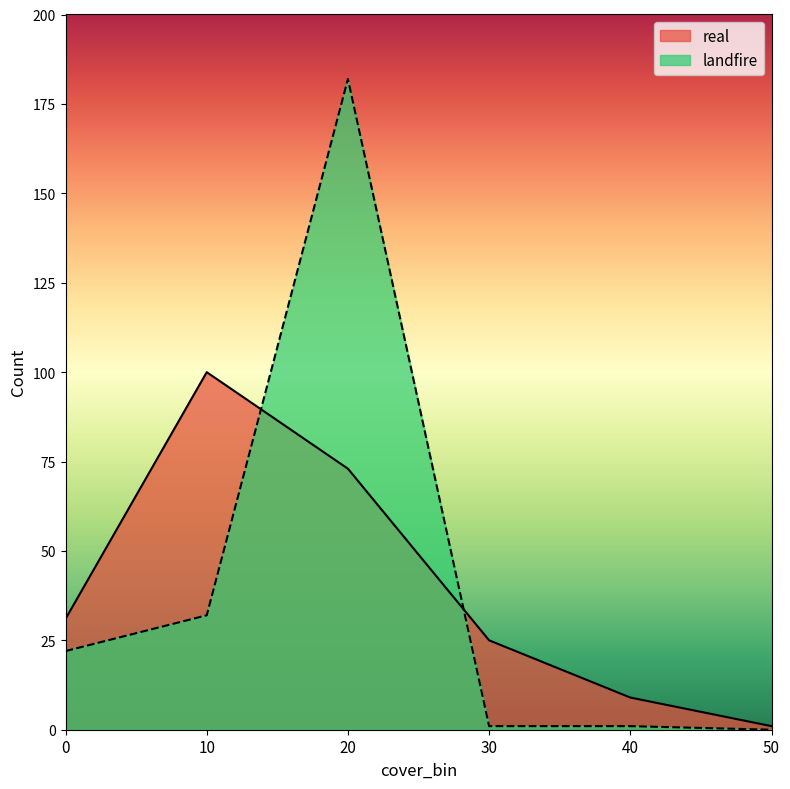

Reading right to left, transcribe all the data shown in this chart.

real: 1	9	25	73	100	31
landfire: 0	1	1	182	32	22